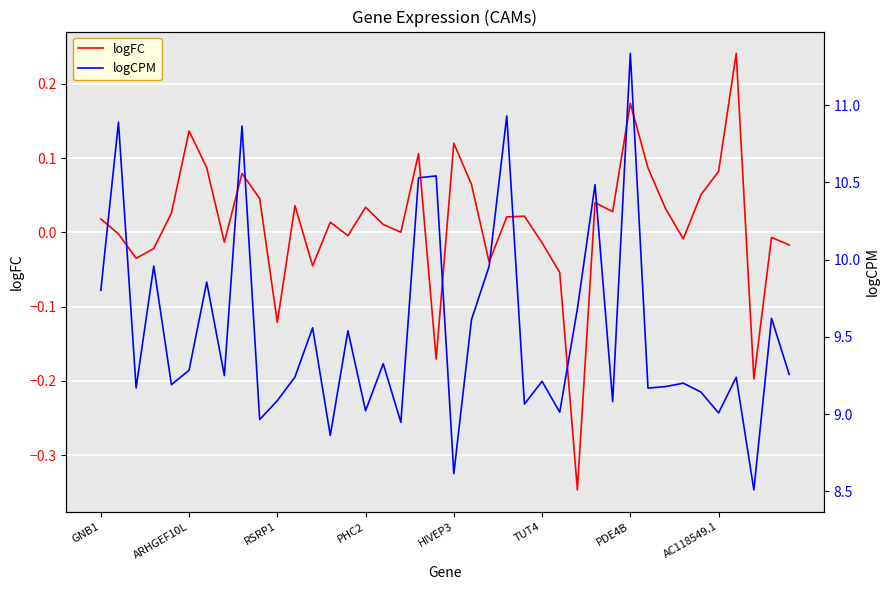

True or false: logCPM has more than 2 interior local peaks.

True